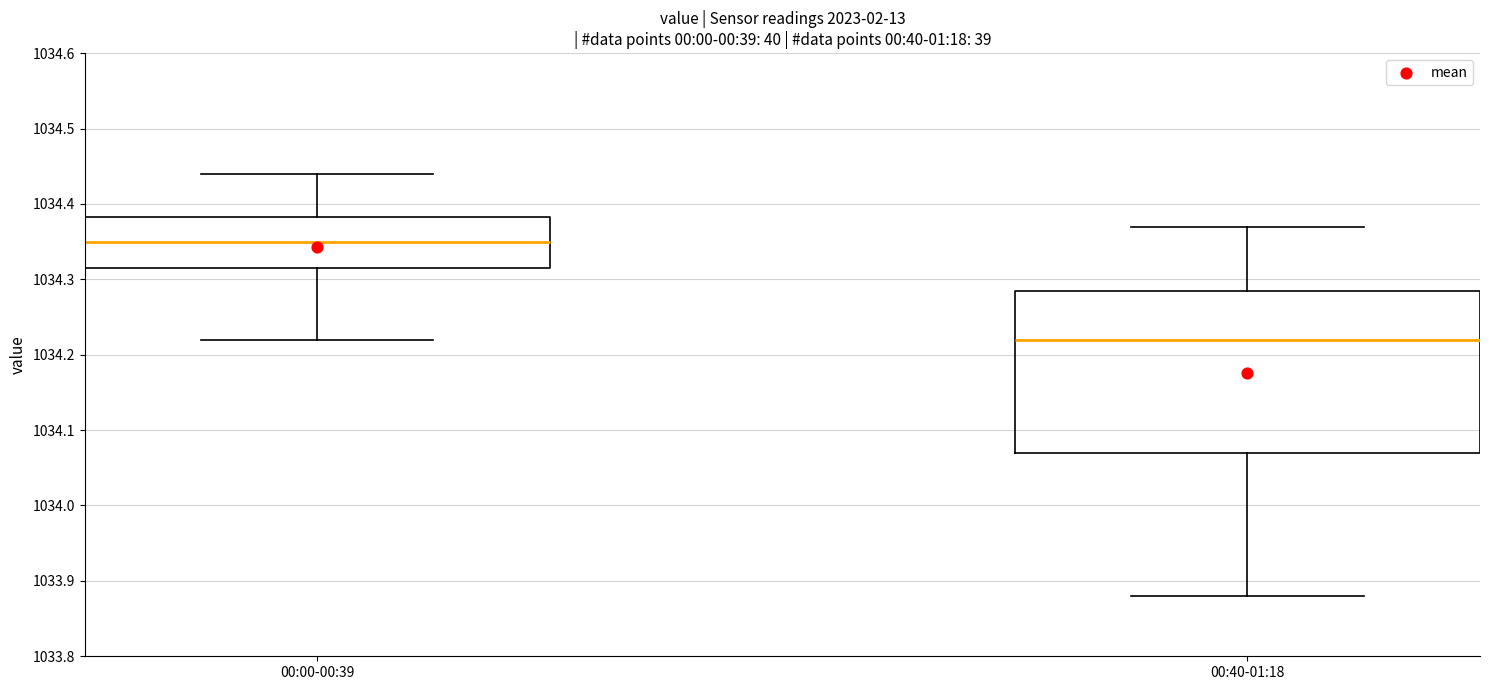

Reading left to right, read every box against the y-axis: the position of its median line, the range the box covers, and the ends of its whiskers. The values are not printed on the chart, so give them approximately, as read against the axis.

00:00-00:39: median 1034.35, box 1034.32 to 1034.38, whiskers 1034.22 to 1034.44
00:40-01:18: median 1034.22, box 1034.07 to 1034.29, whiskers 1033.88 to 1034.37